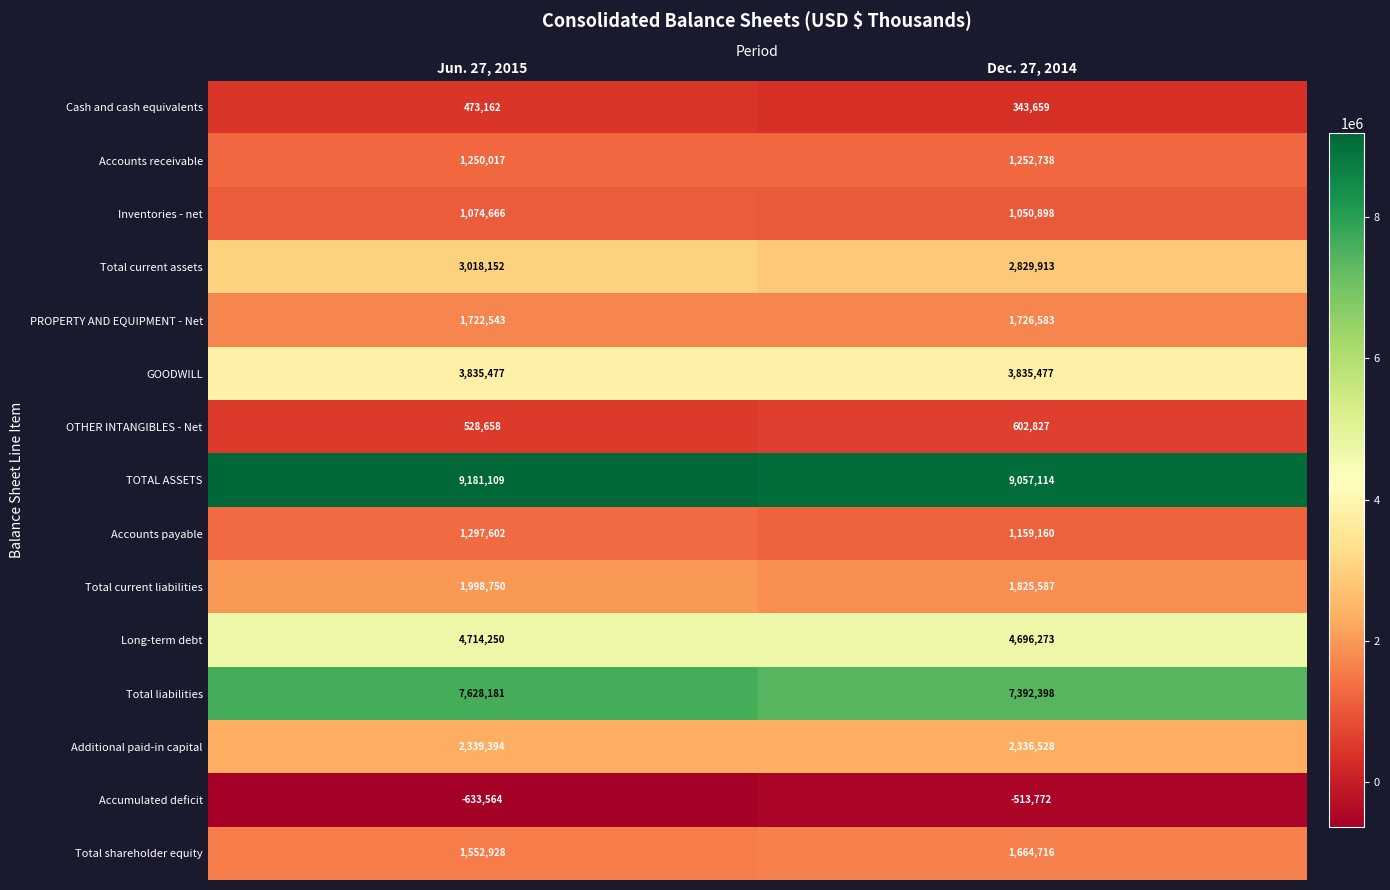

Which series has the widest spread of values?

Total liabilities